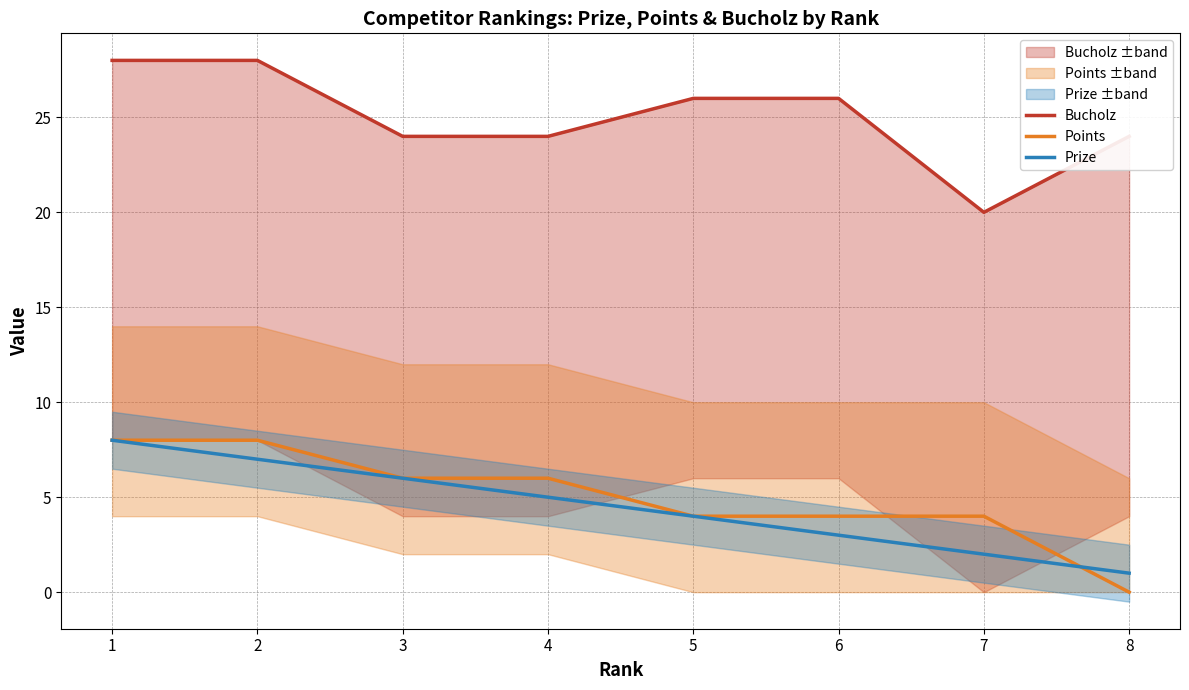

What is the spread (max minus min) of values at 7?

18